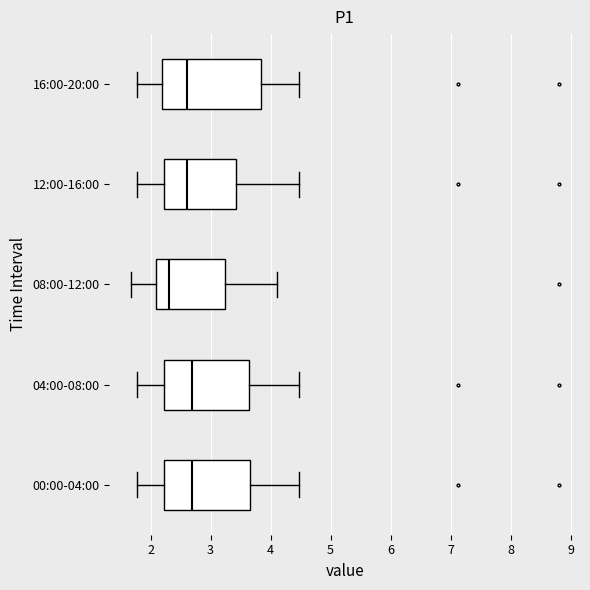

Reading bottom to top, read every box against the x-axis: the position of its median line, the range the box covers, and the ends of its whiskers. The values are not printed on the chart, so give them approximately, as read against the axis.

00:00-04:00: median 2.7, box 2.2 to 3.7, whiskers 1.8 to 4.5
04:00-08:00: median 2.7, box 2.2 to 3.6, whiskers 1.8 to 4.5
08:00-12:00: median 2.3, box 2.1 to 3.2, whiskers 1.7 to 4.1
12:00-16:00: median 2.6, box 2.2 to 3.4, whiskers 1.8 to 4.5
16:00-20:00: median 2.6, box 2.2 to 3.8, whiskers 1.8 to 4.5